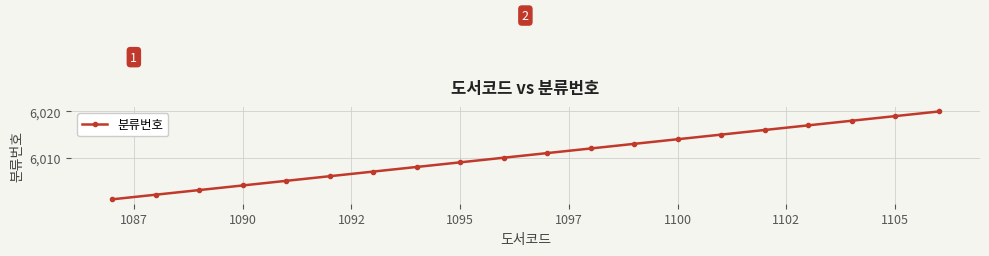

How many data points does each series have?

20